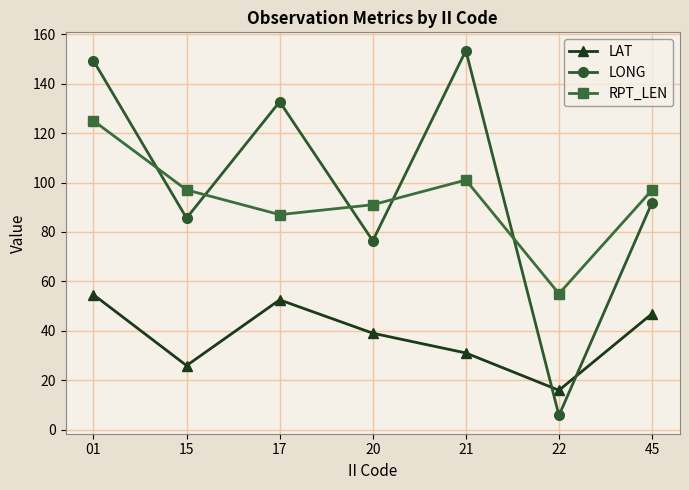

What is the approximate value of LAT at 17?

52.5